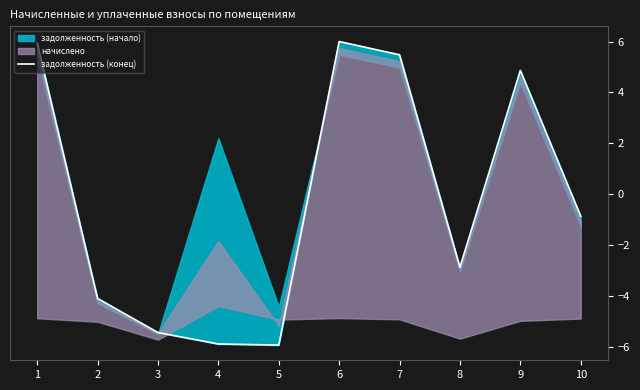

What is the sum of the values at 1 and 6?

11.9